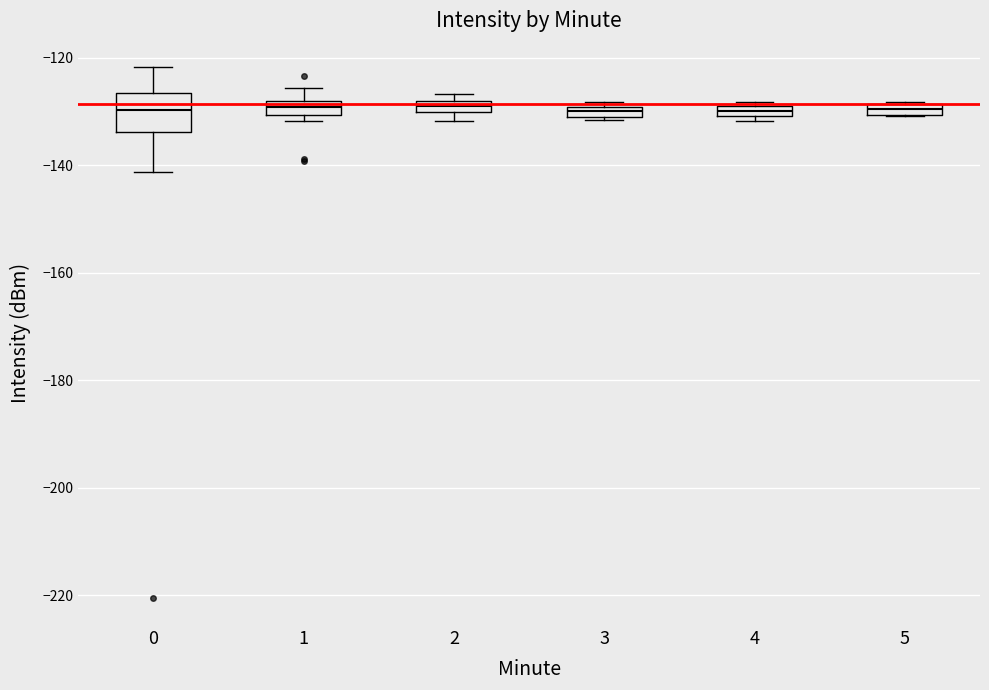

Where is the upper edge of the box at x = 4 on the y-axis? The values are not printed on the chart, so give them approximately, as read against the axis.

-128